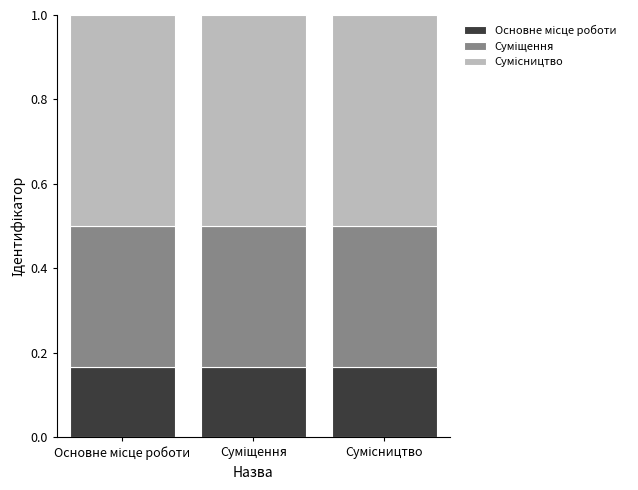

Rank the series by their average value, from highest to lowest.

Сумісництво, Суміщення, Основне місце роботи